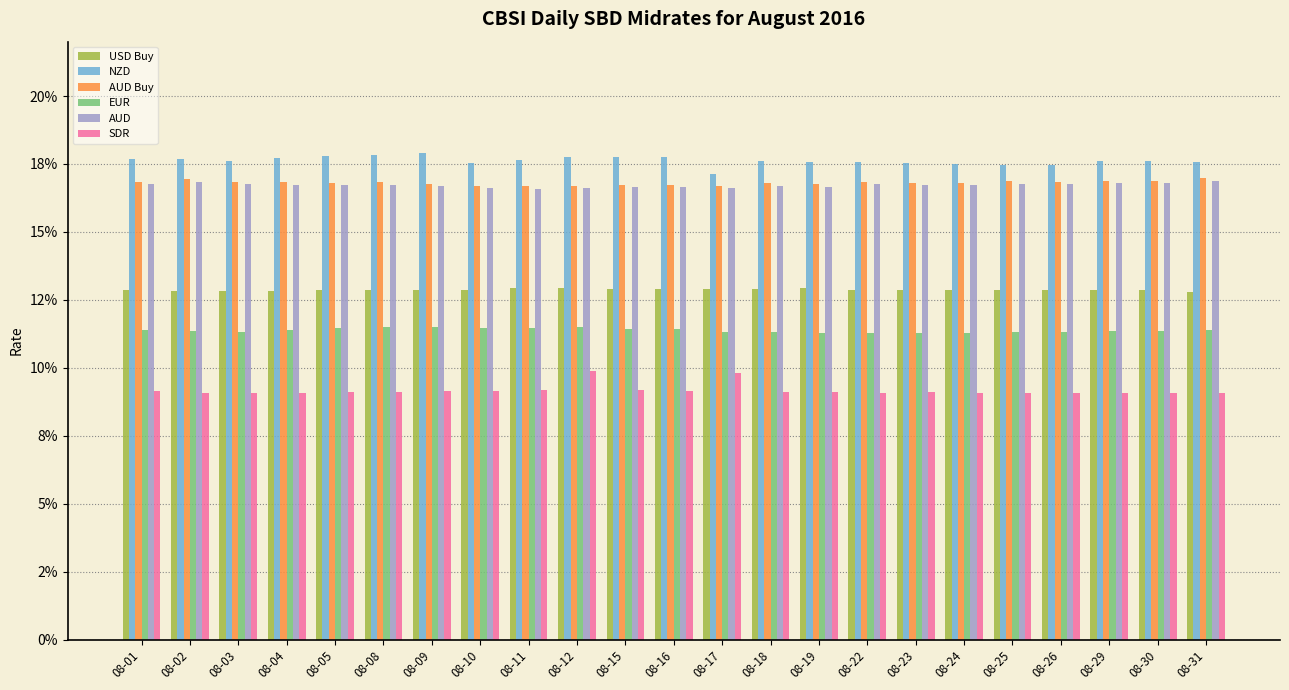

The AUD Buy series shows 0.3 at 08-02. True or false?

False